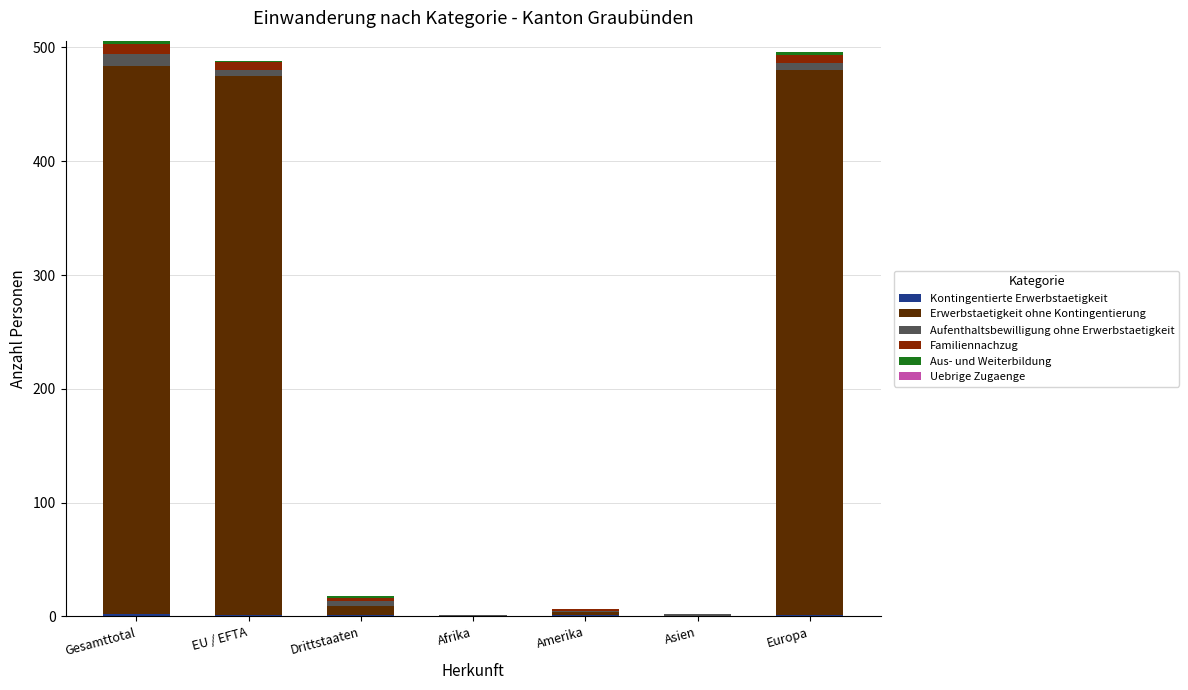

How many series are shown in this chart?

5